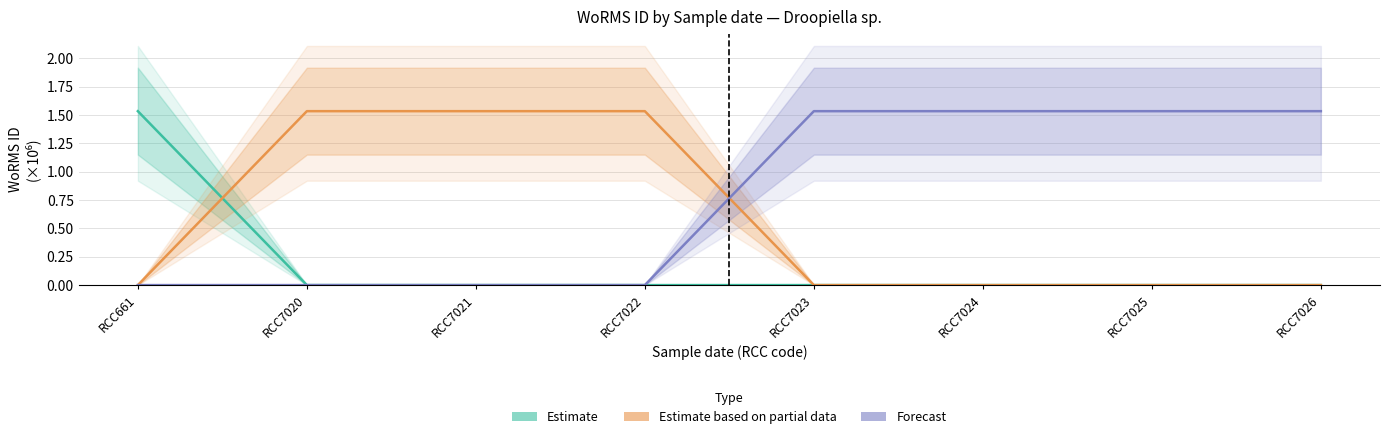

Reading right to left, what are all the values shown in this chart?

Estimate: RCC7026=0.0	RCC7025=0.0	RCC7024=0.0	RCC7023=0.0	RCC7022=0.0	RCC7021=0.0	RCC7020=0.0	RCC661=1.5
Estimate based on partial data: RCC7026=0.0	RCC7025=0.0	RCC7024=0.0	RCC7023=0.0	RCC7022=1.5	RCC7021=1.5	RCC7020=1.5	RCC661=0.0
Forecast: RCC7026=1.5	RCC7025=1.5	RCC7024=1.5	RCC7023=1.5	RCC7022=0.0	RCC7021=0.0	RCC7020=0.0	RCC661=0.0